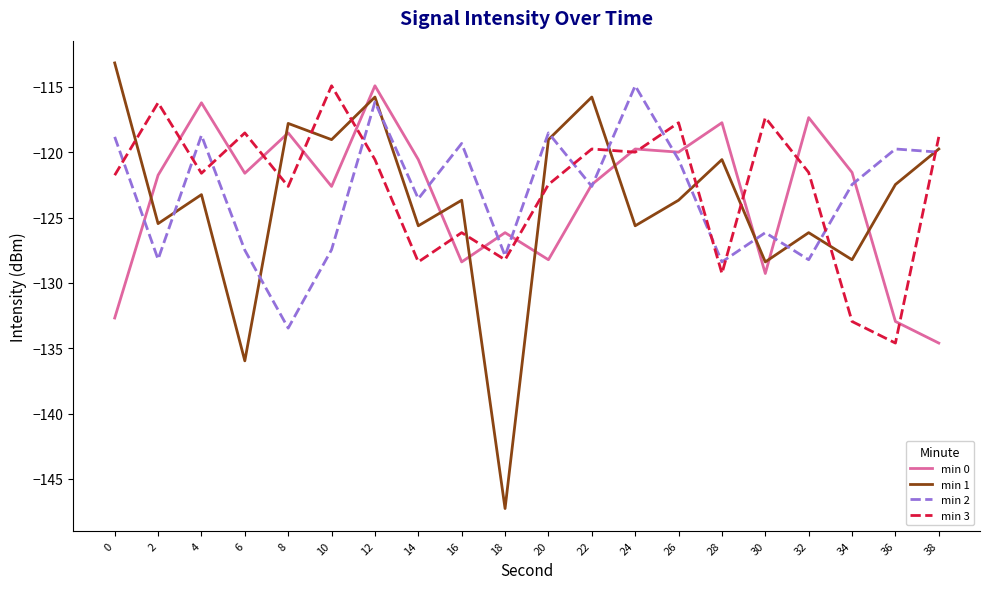

Is the value of min 3 at 16 greater than the value of min 0 at 10?

No